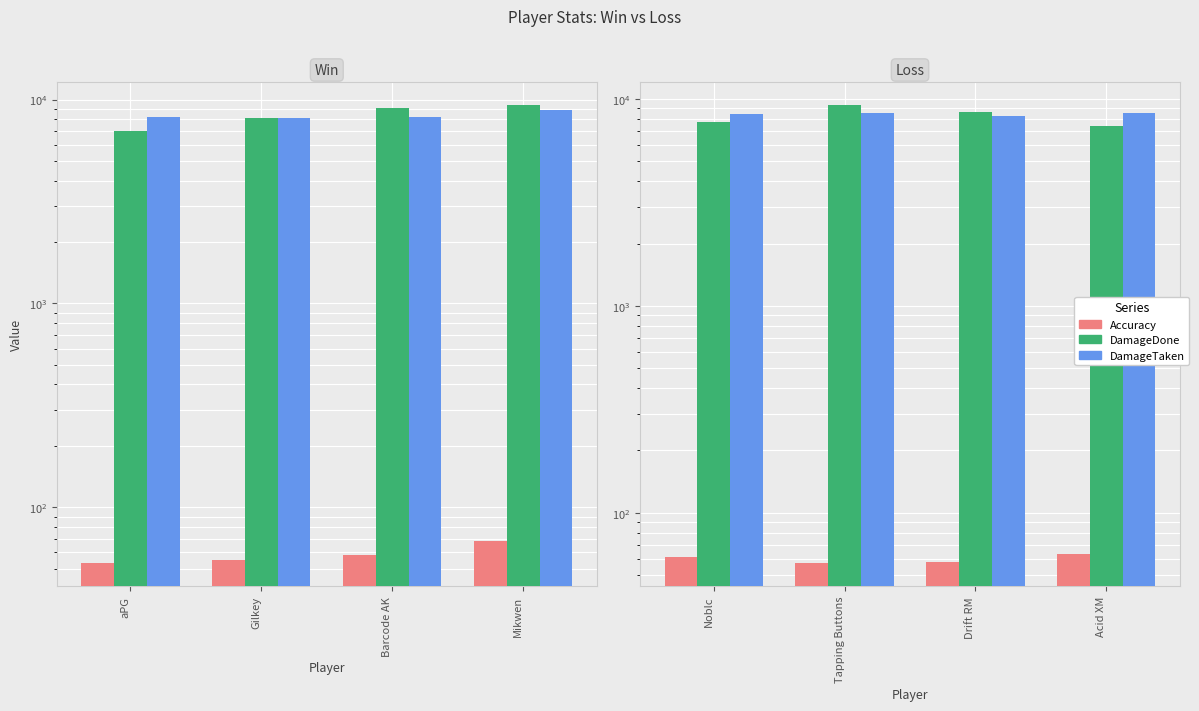

True or false: Accuracy has a value of 58.0 at Drift RM.

True